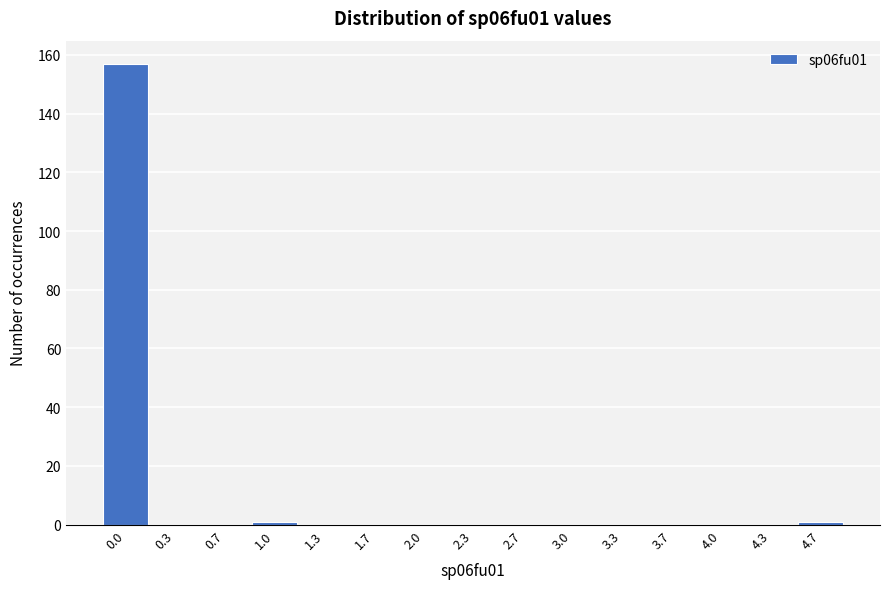

Reading left to right, transcribe all the data shown in this chart.

0.0=157	0.3=0	0.7=0	1.0=1	1.3=0	1.7=0	2.0=0	2.3=0	2.7=0	3.0=0	3.3=0	3.7=0	4.0=0	4.3=0	4.7=1